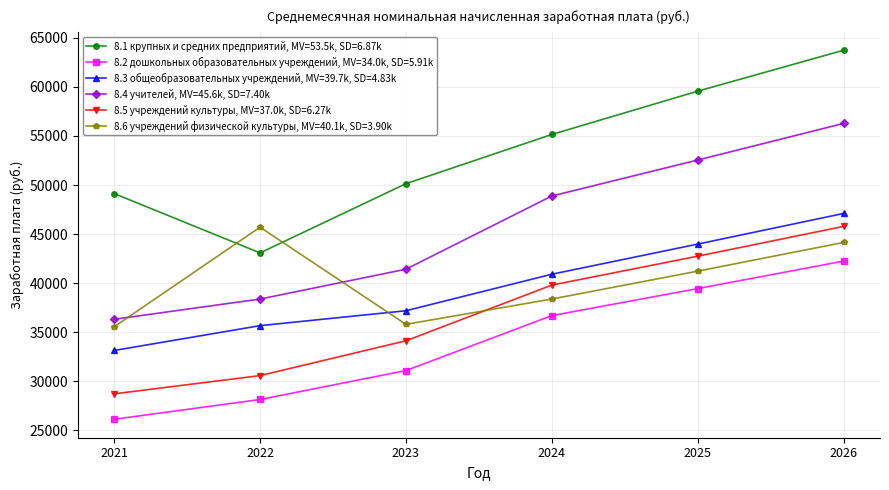

Where is the first local maximum for 8.6 учреждений физической культуры, MV=40.1k, SD=3.90k?

2022